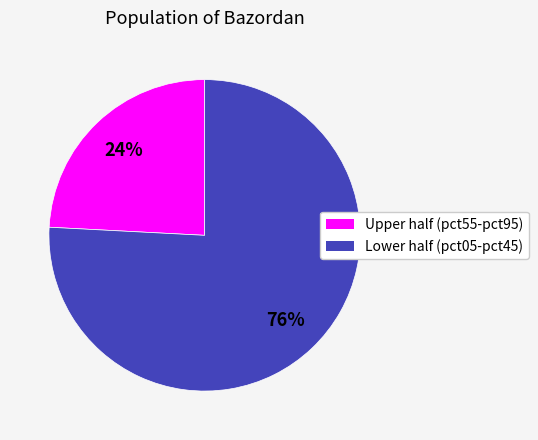

To the nearest percent, what is the average slice percentage?

50%